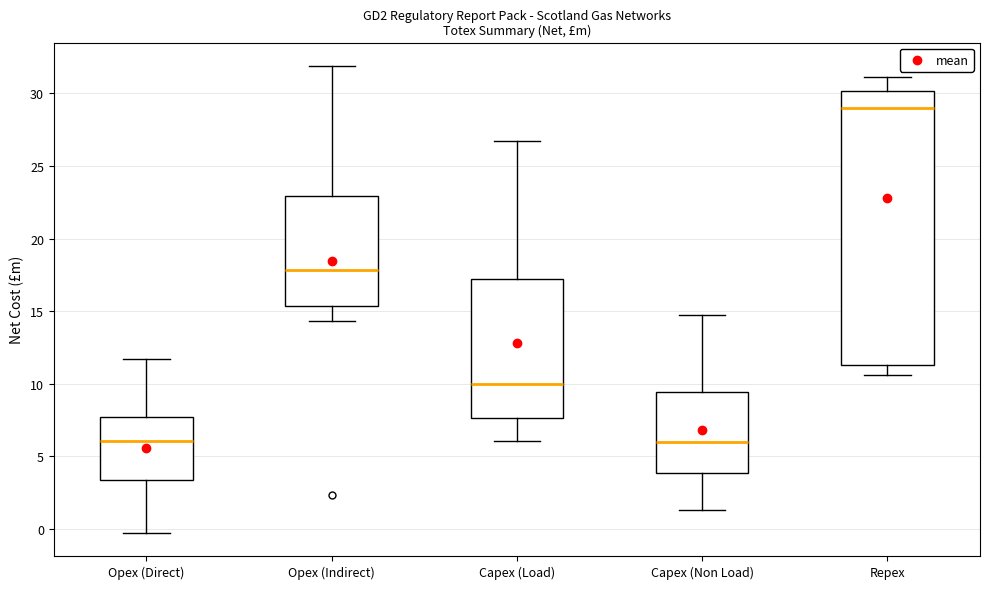

Reading left to right, read every box against the y-axis: the position of its median line, the range the box covers, and the ends of its whiskers. The values are not printed on the chart, so give them approximately, as read against the axis.

Opex (Direct): median 6.0, box 3.5 to 7.5, whiskers 0.0 to 11.5
Opex (Indirect): median 18.0, box 15.5 to 23.0, whiskers 14.5 to 32.0
Capex (Load): median 10.0, box 7.5 to 17.0, whiskers 6.0 to 26.5
Capex (Non Load): median 6.0, box 4.0 to 9.5, whiskers 1.5 to 14.5
Repex: median 29.0, box 11.5 to 30.0, whiskers 10.5 to 31.0